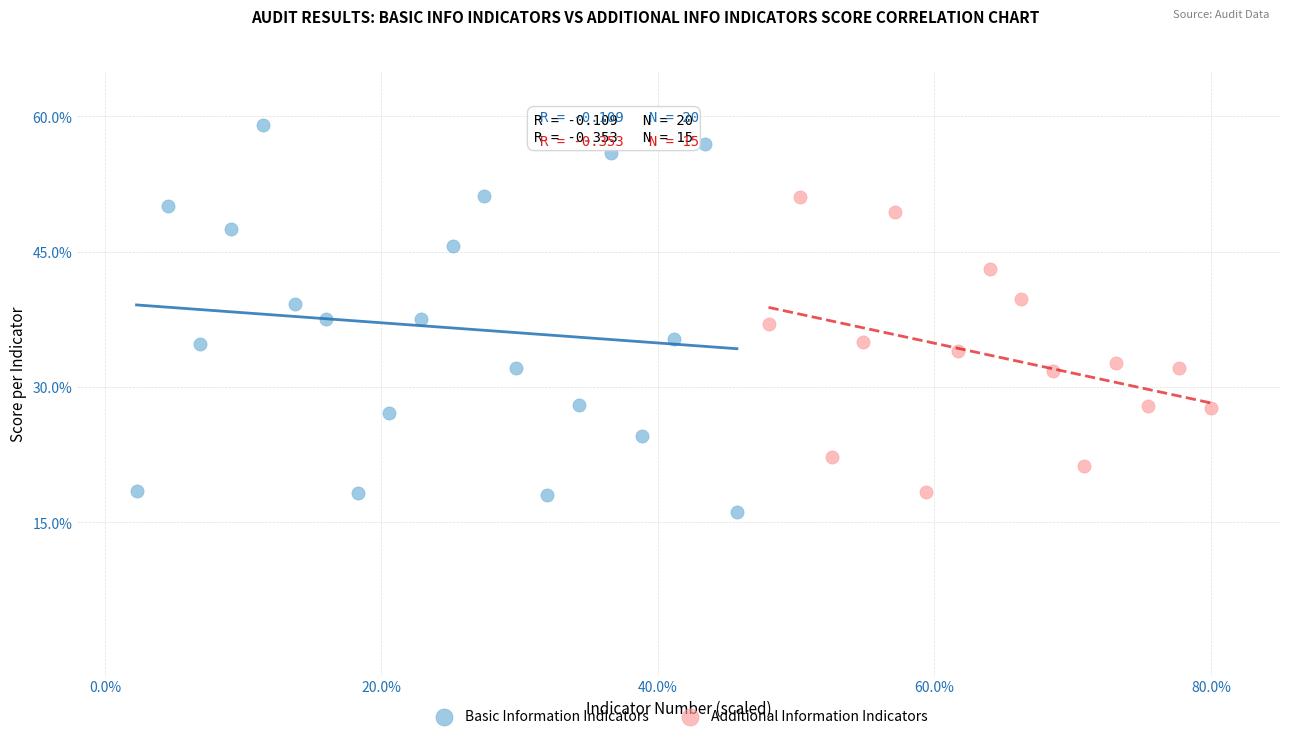

What are all the series names shown in the legend?

Basic Information Indicators, Additional Information Indicators